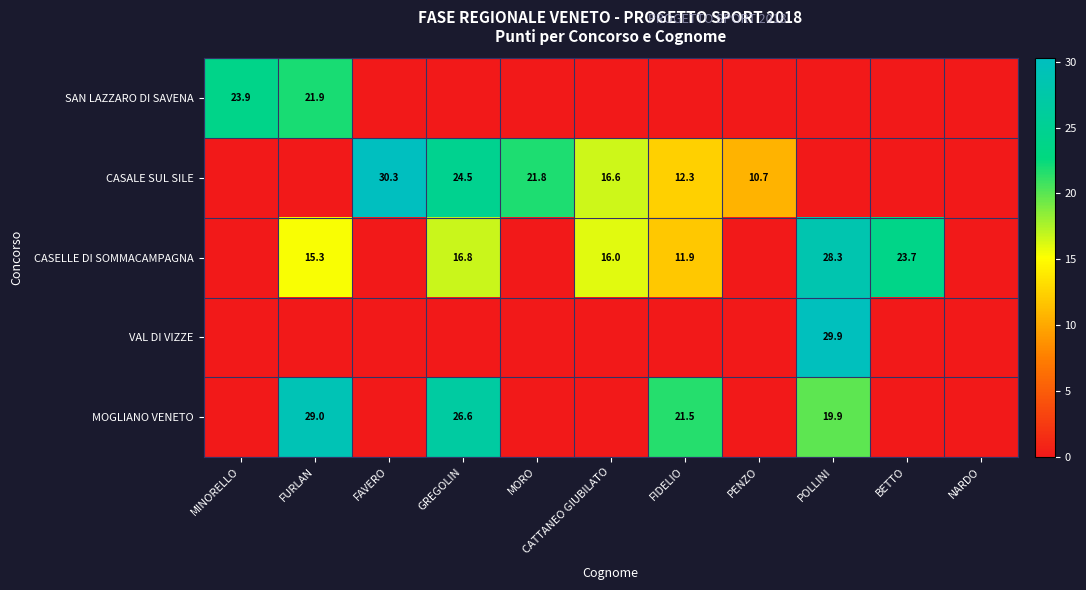

True or false: CASALE SUL SILE has a value of 24.5 at GREGOLIN.

True